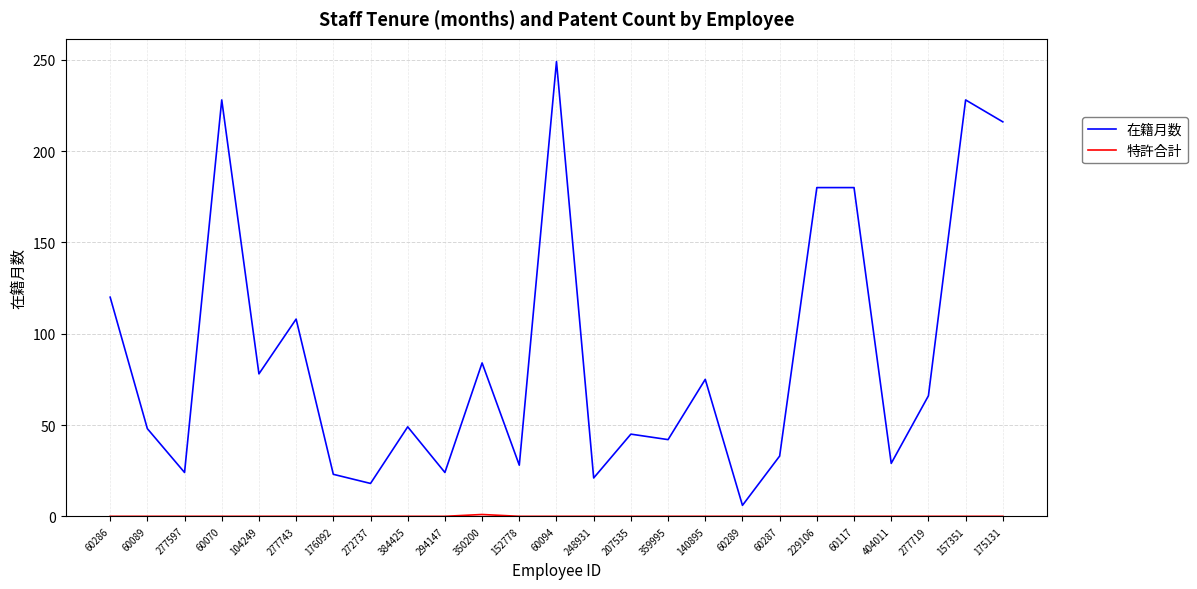

What is the approximate value of 在籍月数 at 272737, to the nearest 5?

20